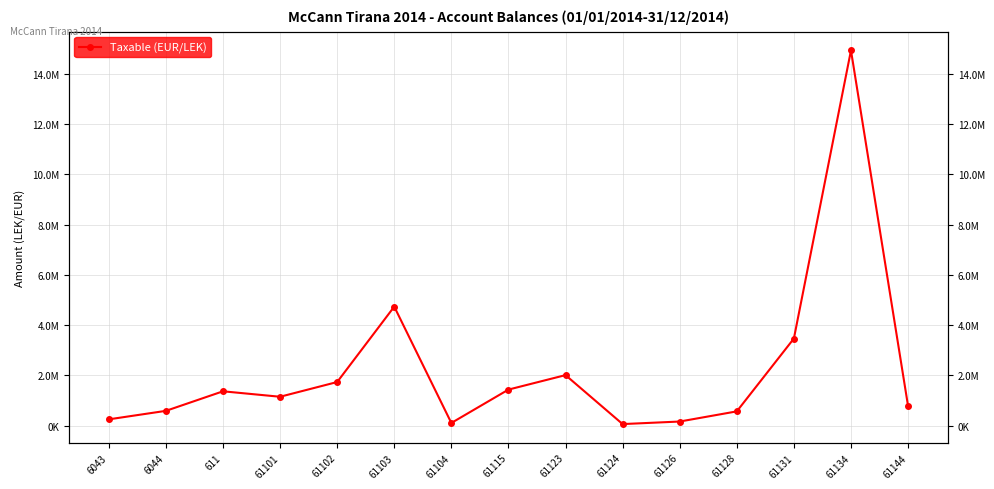

What is the label of the 4th point from the left?

61101